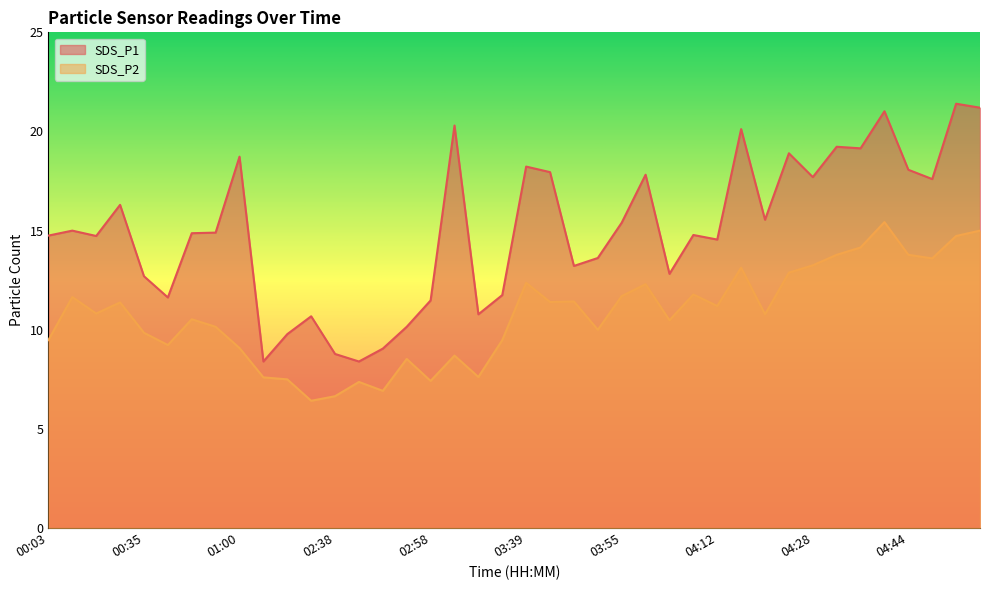

The value of SDS_P1 at 00:35 is 12.7. True or false?

True